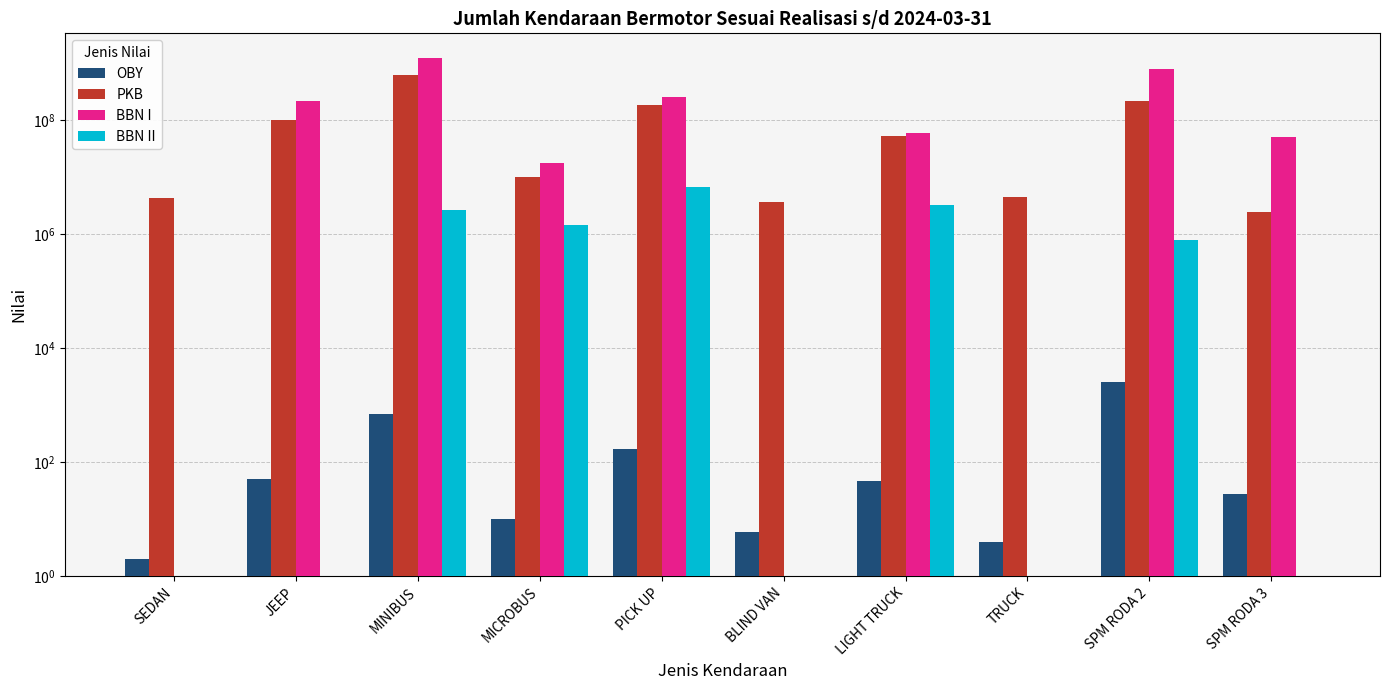

At which category is the sum across all series the highest?

MINIBUS